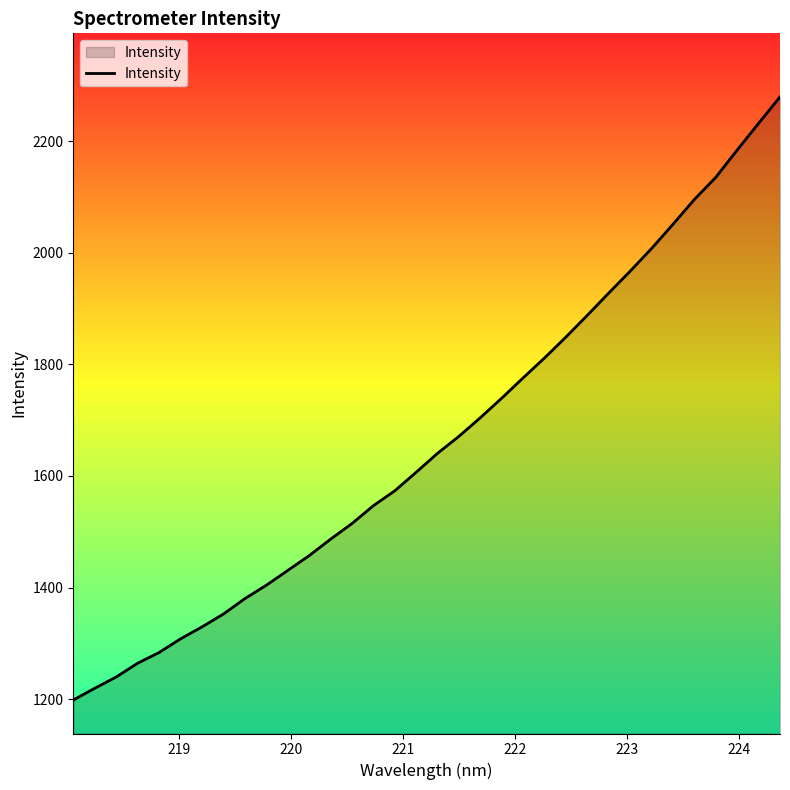

What is the difference between the maximum and minimum values?

1080.7